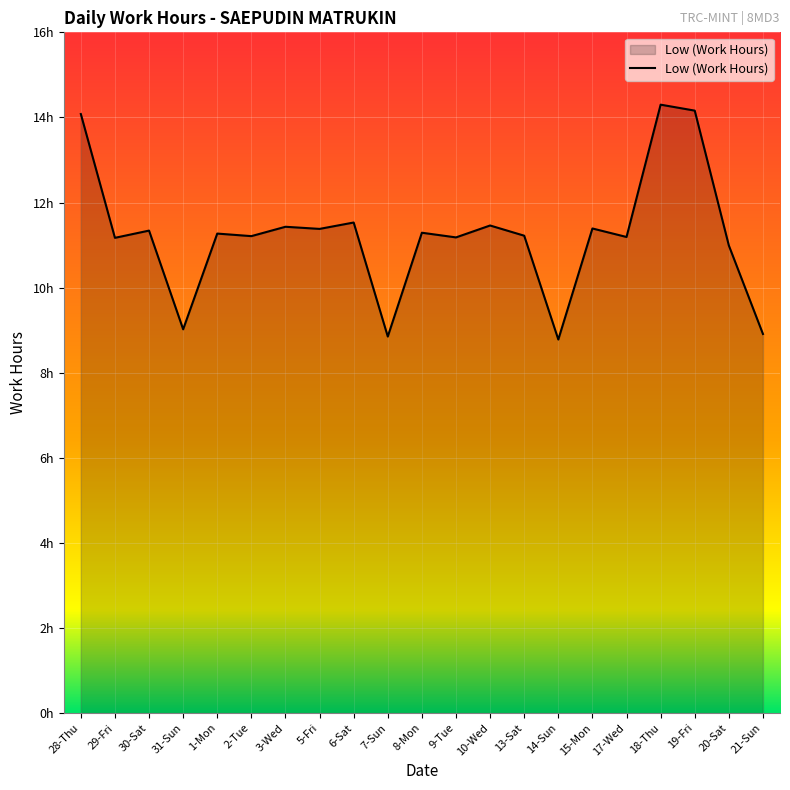

At which category does the data reach its first local peak?

30-Sat